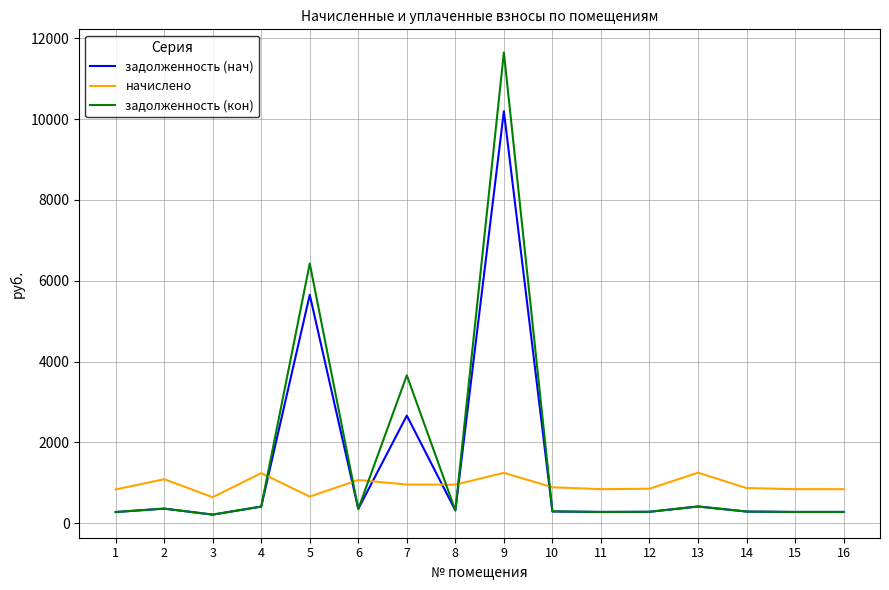

True or false: начислено has a value of 844.6 at 11.

True